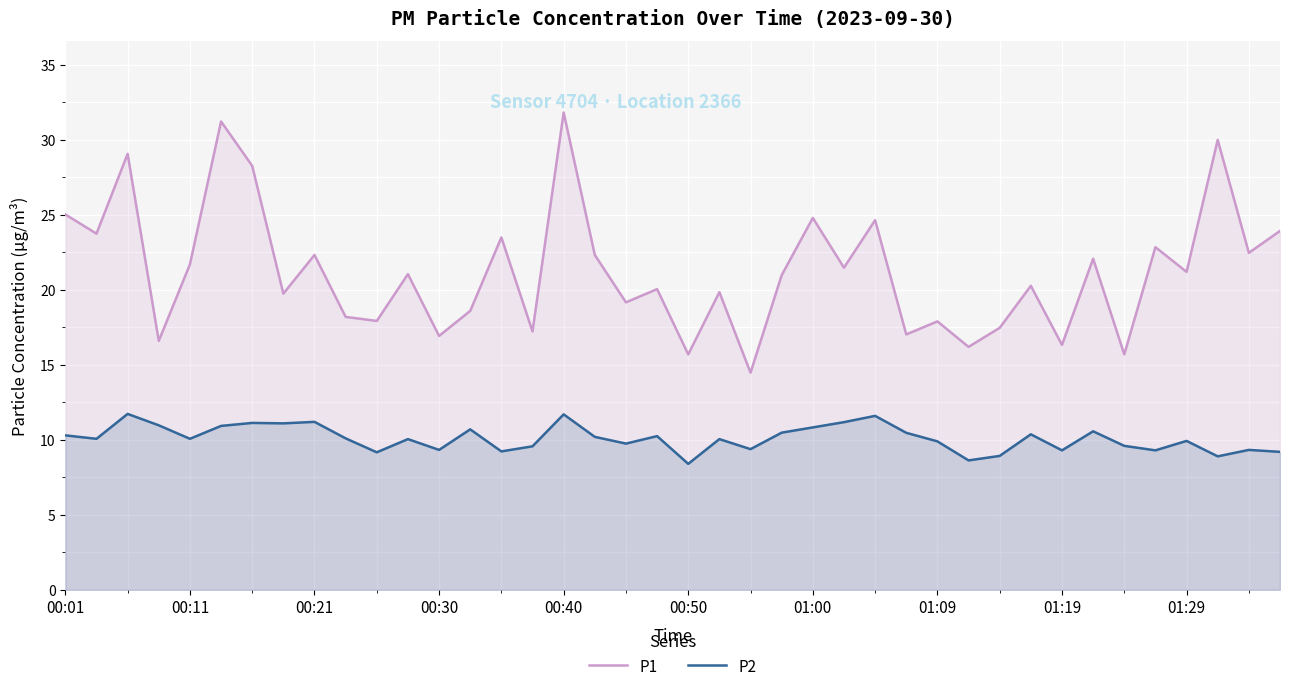

True or false: P2 and P1 intersect in this chart.

False